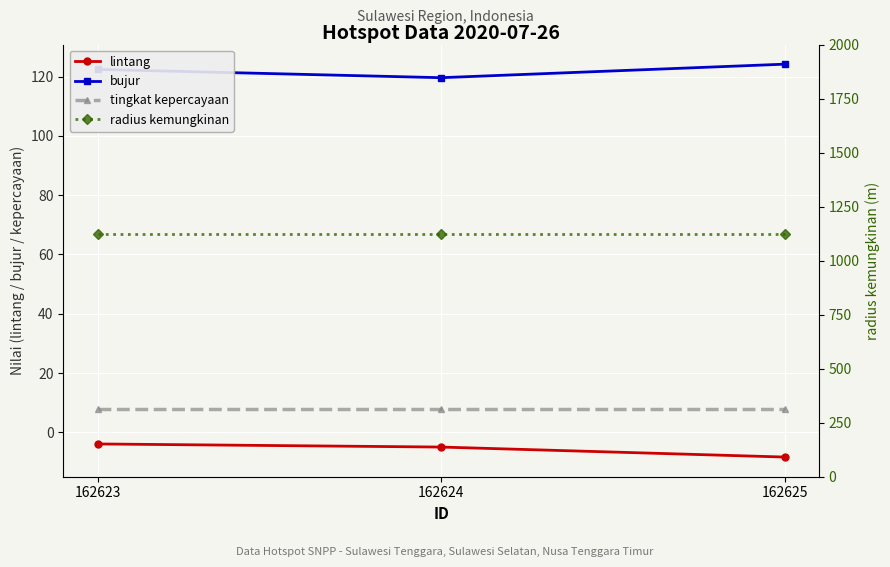

Is it true that tingkat kepercayaan equals 8.0 at 162625?

True